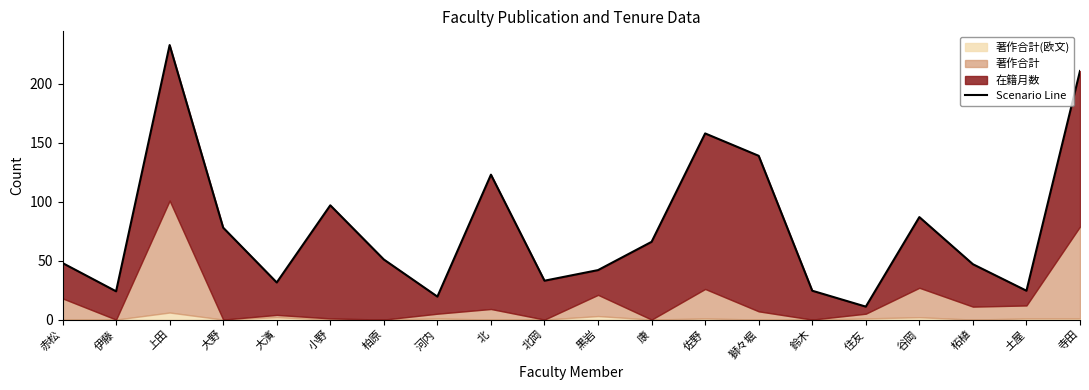

How many data points are above 51?

9